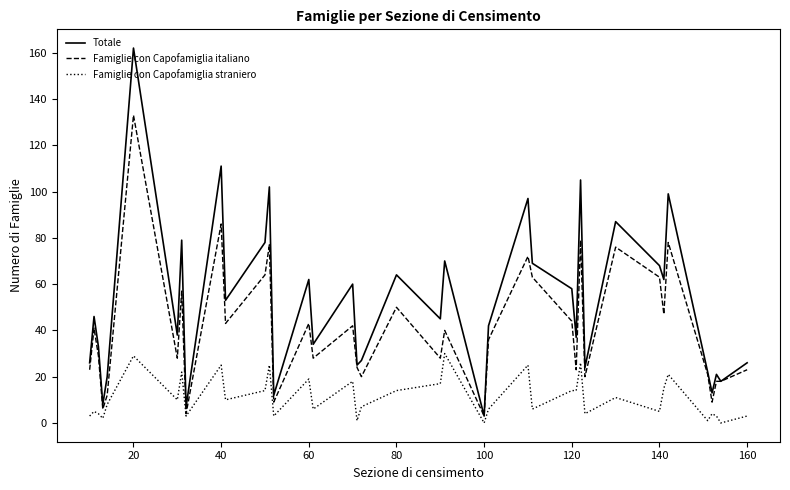

List the series in order of their peak value, lowest first.

Famiglie con Capofamiglia straniero, Famiglie con Capofamiglia italiano, Totale